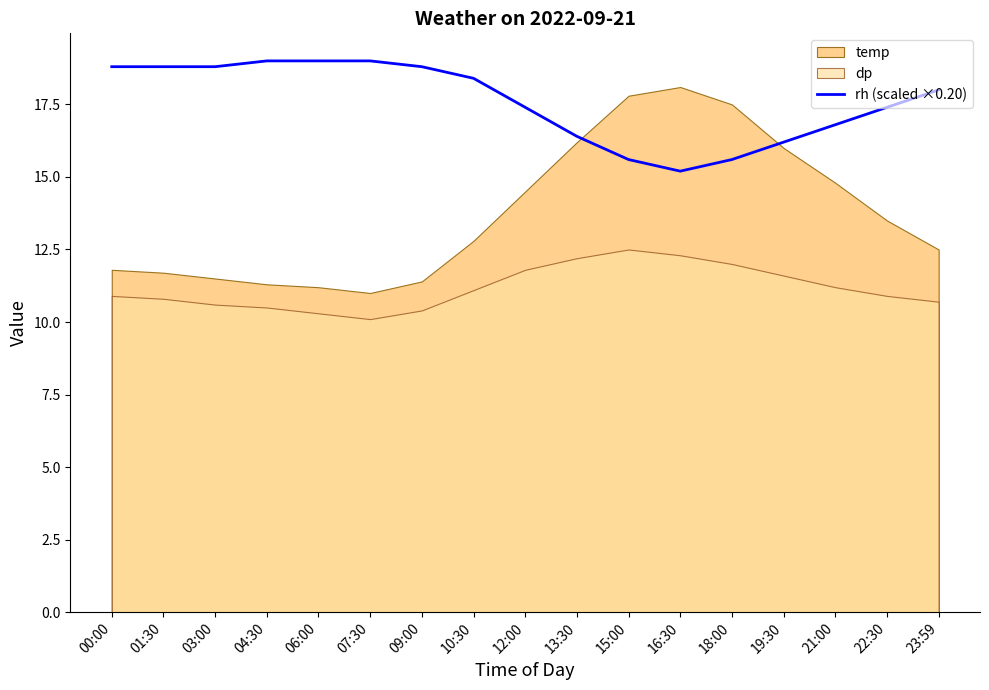

Which has a higher value, 06:00 or 12:00?

06:00